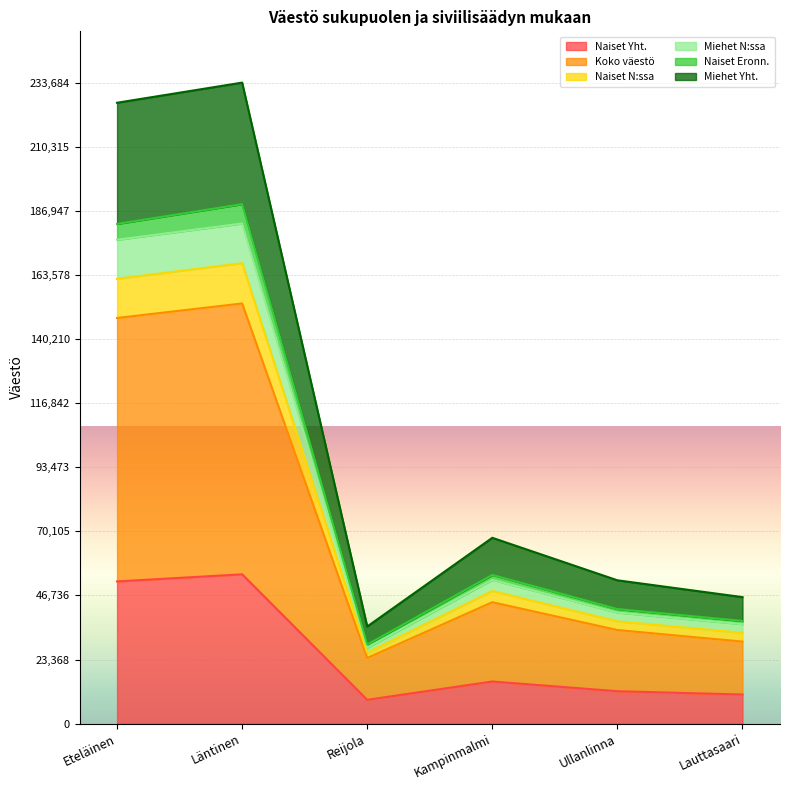

True or false: Miehet Yht. and Naiset Eronn. intersect in this chart.

False